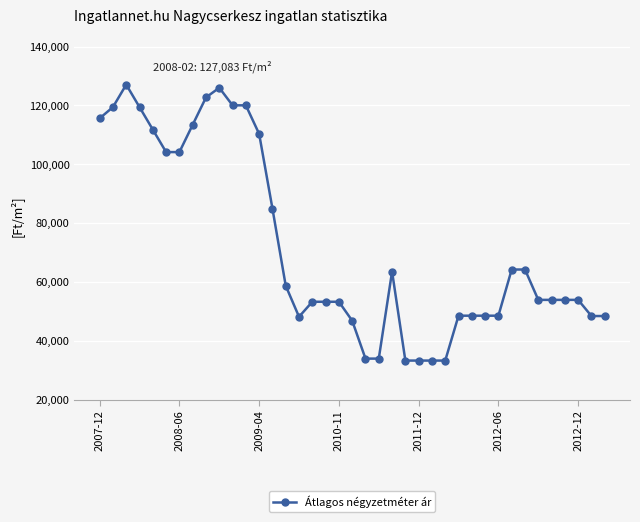

What is the value of the 26th point from the left?

33333